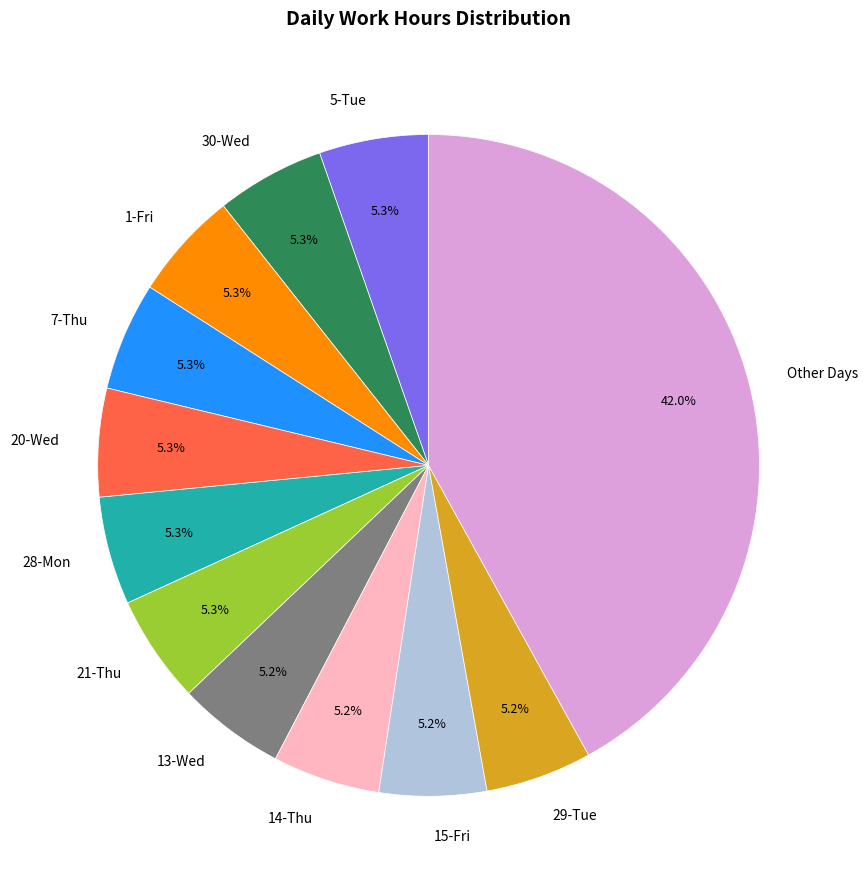

Is there any slice that represents more than half of the pie?

No